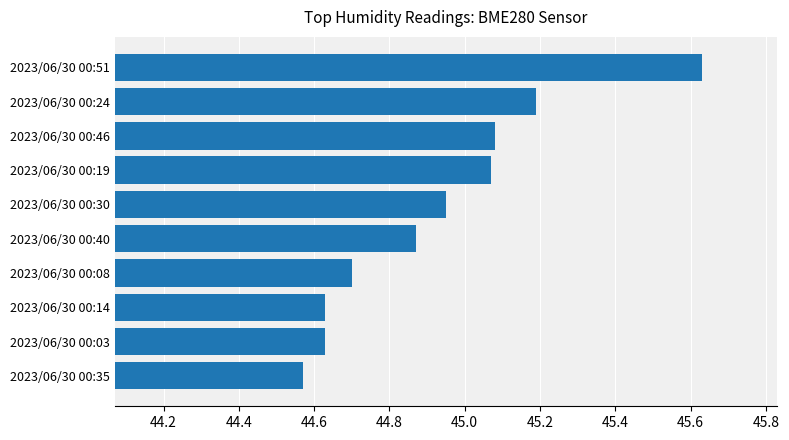

What is the difference between the second highest and second lowest values?

0.6